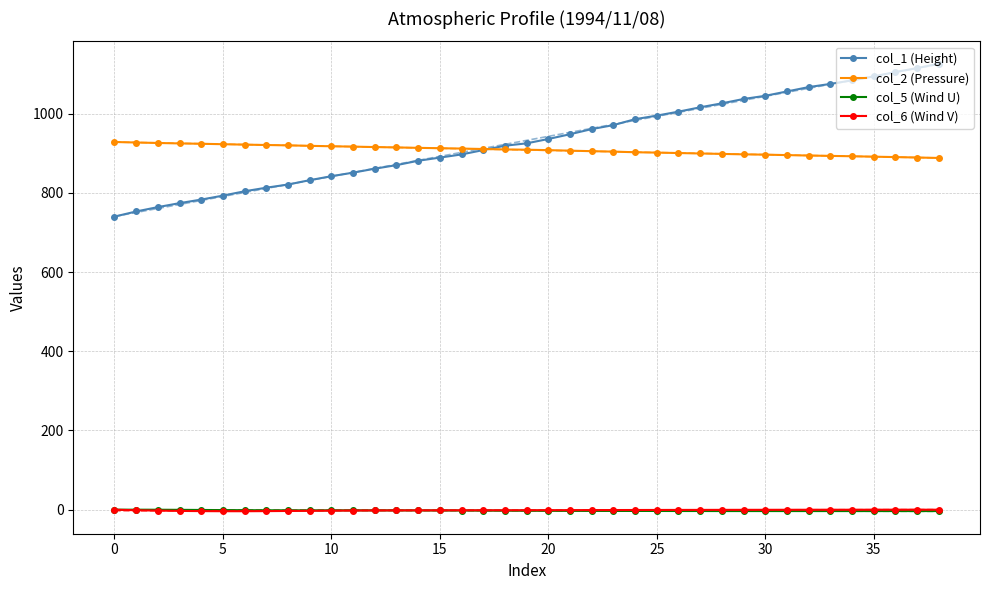

Reading right to left, transcribe all the data shown in this chart.

col_1 (Height): 1126.0	1115.0	1105.0	1094.0	1084.0	1075.0	1067.0	1056.0	1045.0	1037.0	1026.0	1016.0	1005.0	995.0	986.0	971.0	961.0	948.0	936.0	925.0	919.0	908.0	897.0	889.0	881.0	870.0	861.0	851.0	842.0	832.0	821.0	813.0	804.0	793.0	783.0	774.0	764.0	753.0	740.0
col_2 (Pressure): 888.1	889.2	890.3	891.3	892.4	893.3	894.2	895.3	896.4	897.2	898.3	899.4	900.5	901.6	902.5	904.1	905.2	906.5	907.8	908.9	909.6	910.7	911.8	912.7	913.6	914.7	915.6	916.7	917.6	918.7	919.9	920.8	921.7	922.8	923.9	924.8	925.9	927.1	928.4
col_5 (Wind U): -3.5	-3.5	-3.5	-3.5	-3.5	-3.5	-3.5	-3.5	-3.5	-3.5	-3.5	-3.4	-3.4	-3.2	-3.2	-3.2	-3.0	-3.0	-2.9	-2.7	-2.5	-2.4	-2.1	-2.0	-1.9	-1.7	-1.7	-1.6	-1.6	-1.6	-1.6	-1.5	-1.3	-1.0	-0.7	-0.4	-0.1	-0.0	0.0
col_6 (Wind V): -0.1	0.0	0.0	-0.1	-0.1	-0.1	-0.2	-0.2	-0.3	-0.4	-0.4	-0.5	-0.6	-0.7	-0.8	-0.9	-1.0	-1.1	-1.2	-1.3	-1.4	-1.5	-1.5	-1.6	-1.7	-1.8	-2.0	-2.2	-2.5	-2.9	-3.2	-3.6	-3.9	-3.9	-3.6	-3.1	-2.3	-1.4	0.0